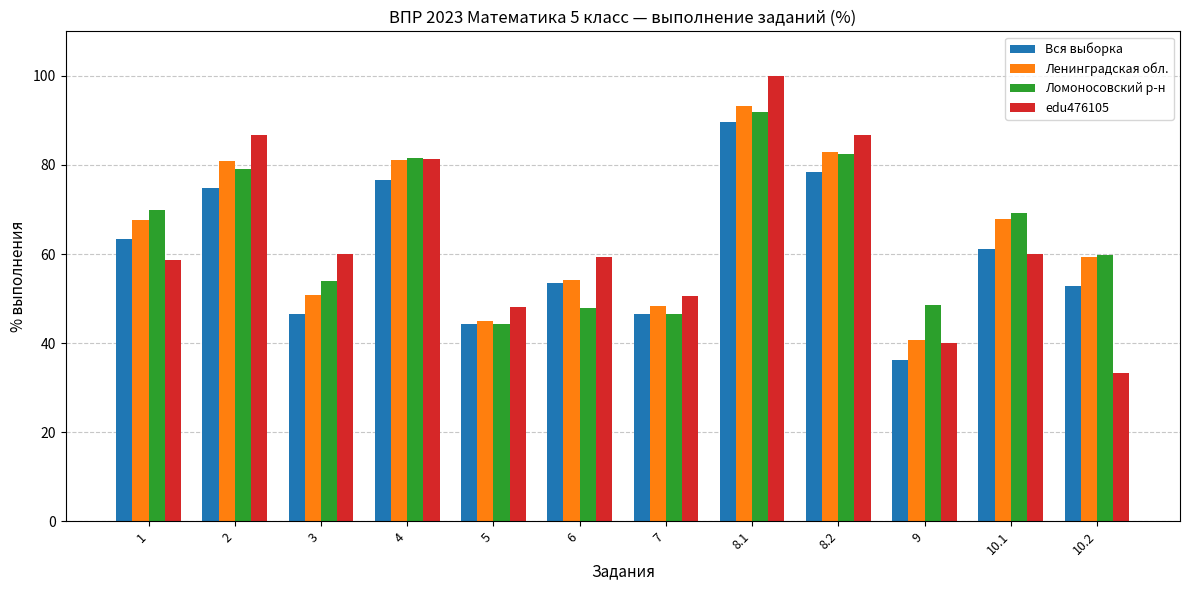

True or false: edu476105 has a value of 59.3 at 8.2.

False